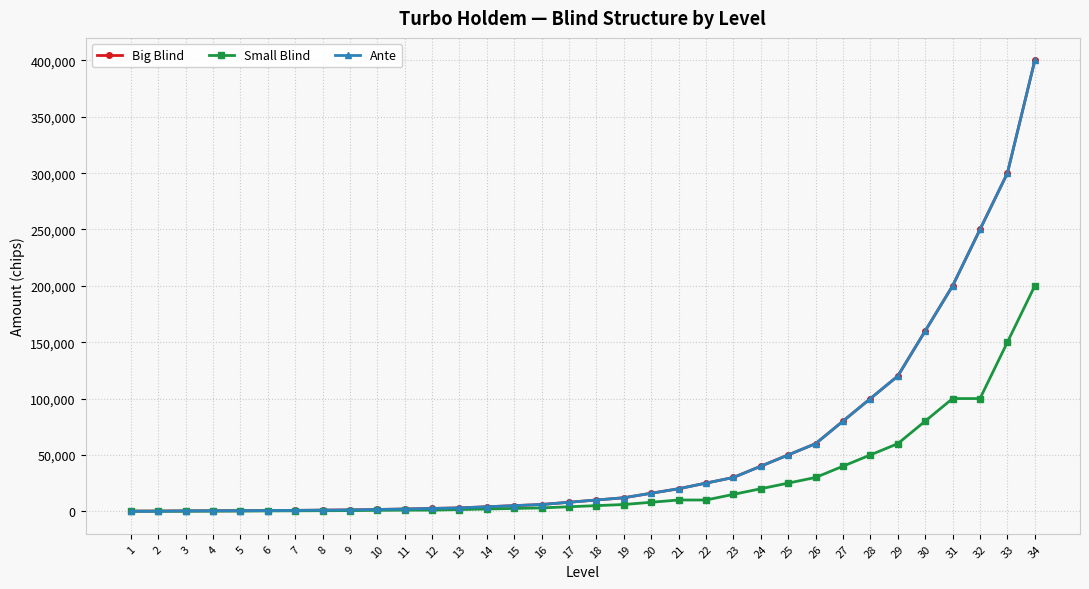

What is the maximum value shown in the chart?

400000